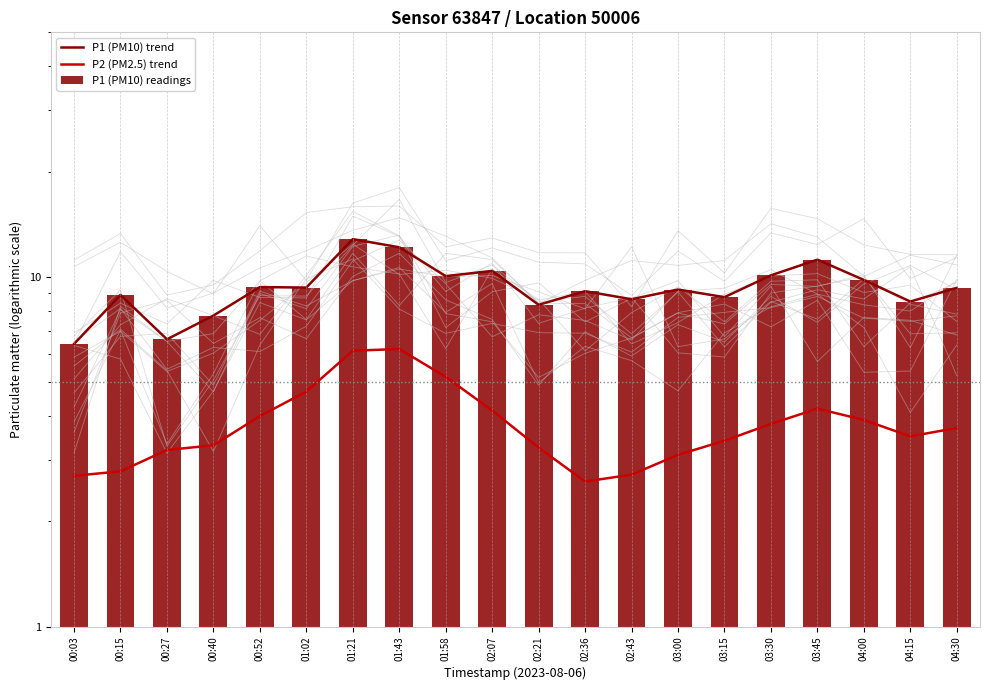

What is the total value across all series at 04:00?

23.5